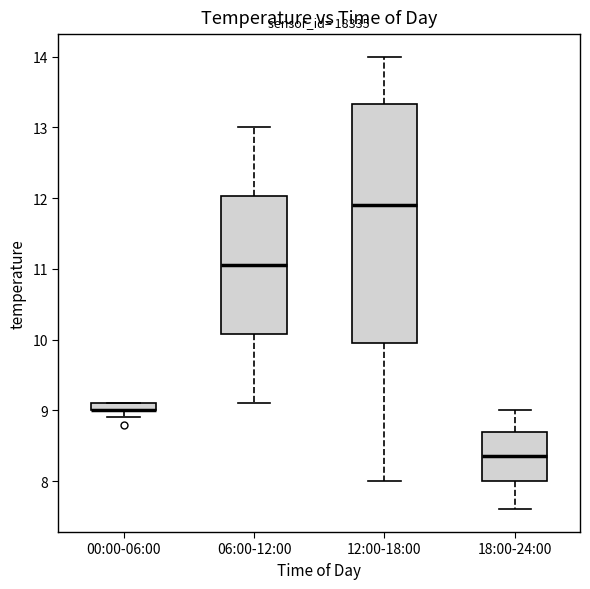

Where is the upper edge of the box for 18:00-24:00 on the y-axis? The values are not printed on the chart, so give them approximately, as read against the axis.

8.7